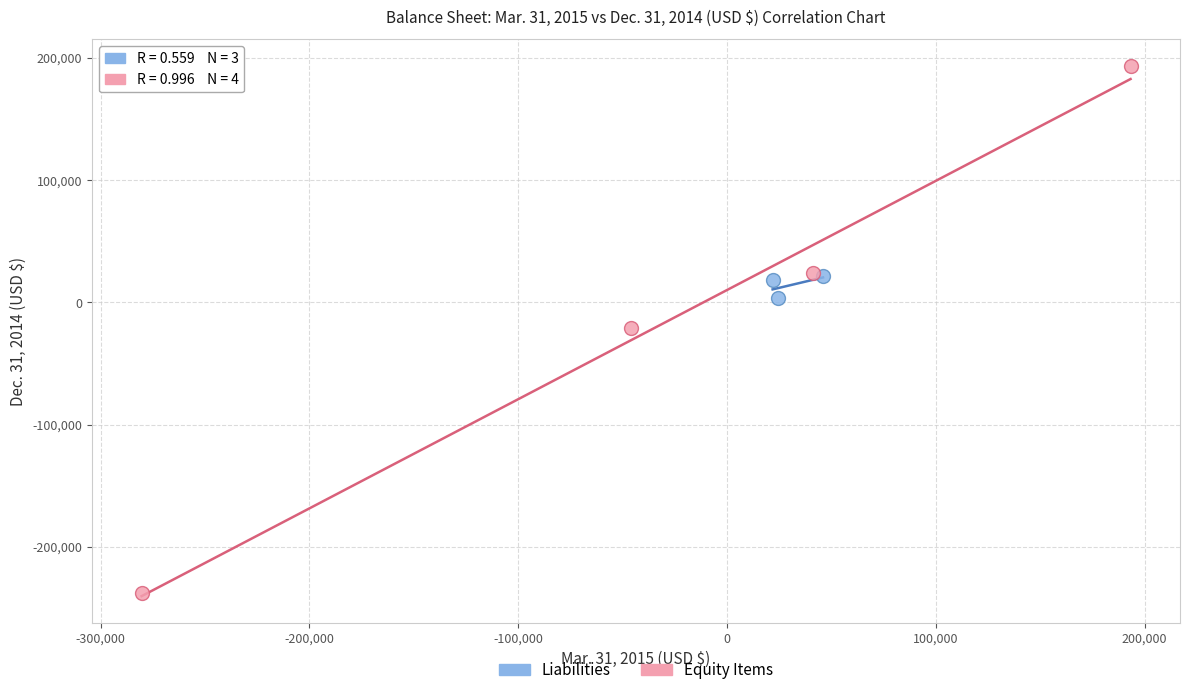

Which series has the largest Y range (max minus min)?

Equity Items